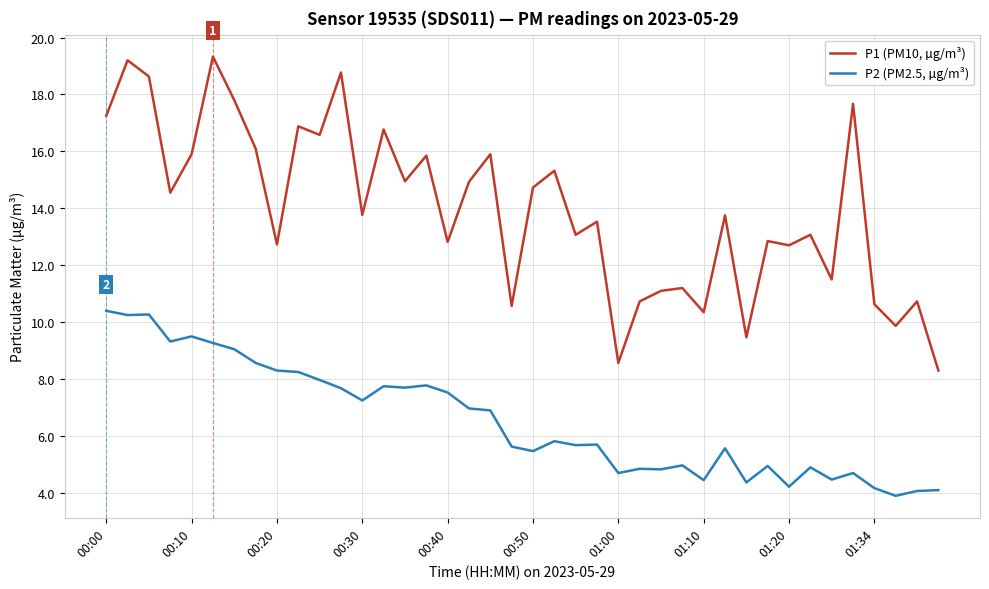

Rank the series by their average value, from highest to lowest.

P1 (PM10, µg/m³), P2 (PM2.5, µg/m³)